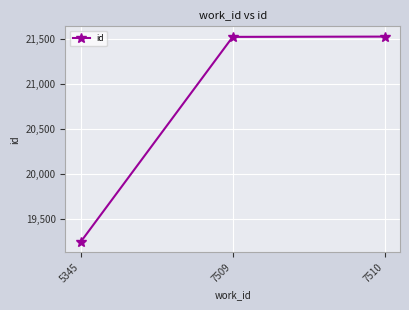

What is the approximate value at 7510?

21531